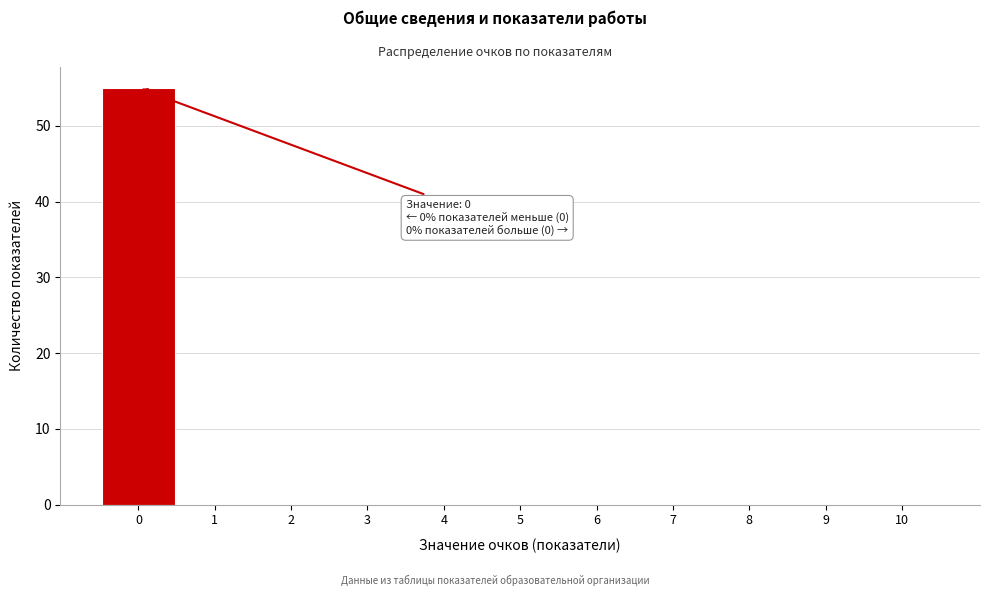

Over which range of the x-axis is the bar tallest?

-0.5 to 0.5